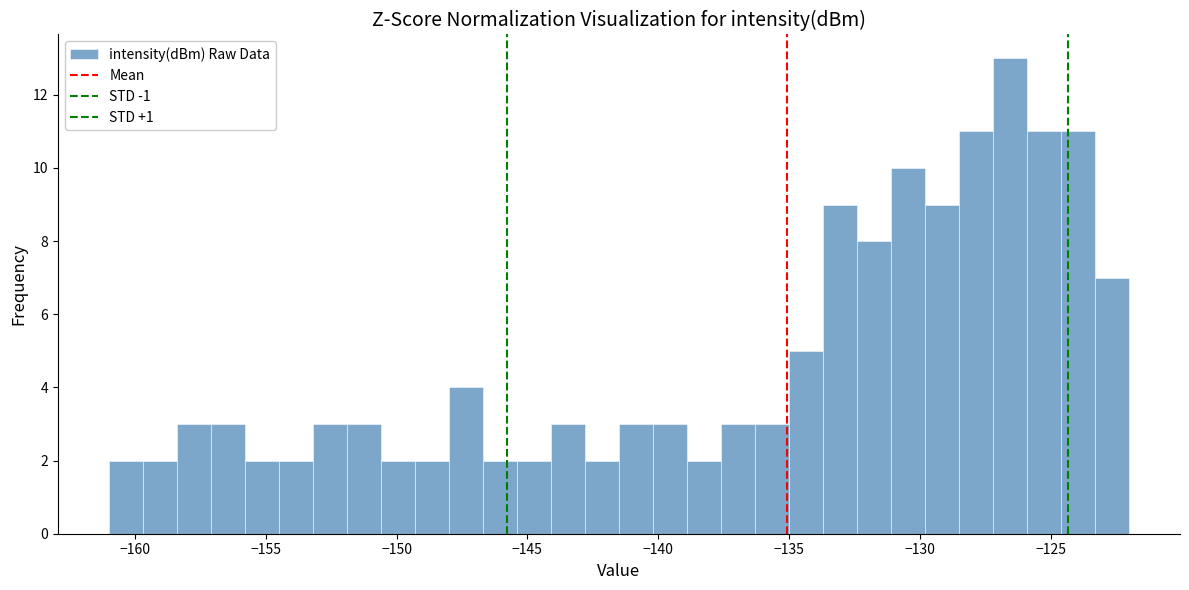

Read against the x-axis, roughly where is the centre of the tallest bar?

-126.5